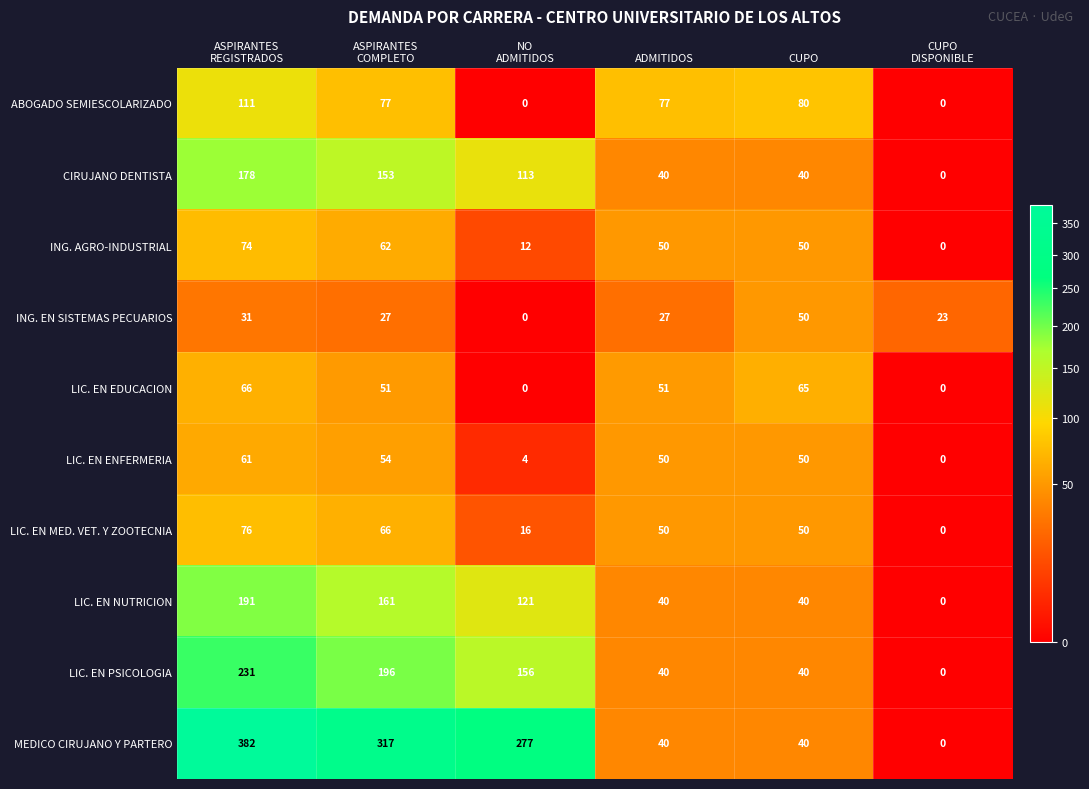

What is the difference between the maximum and second lowest values in the LIC. EN MED. VET. Y ZOOTECNIA series?

60